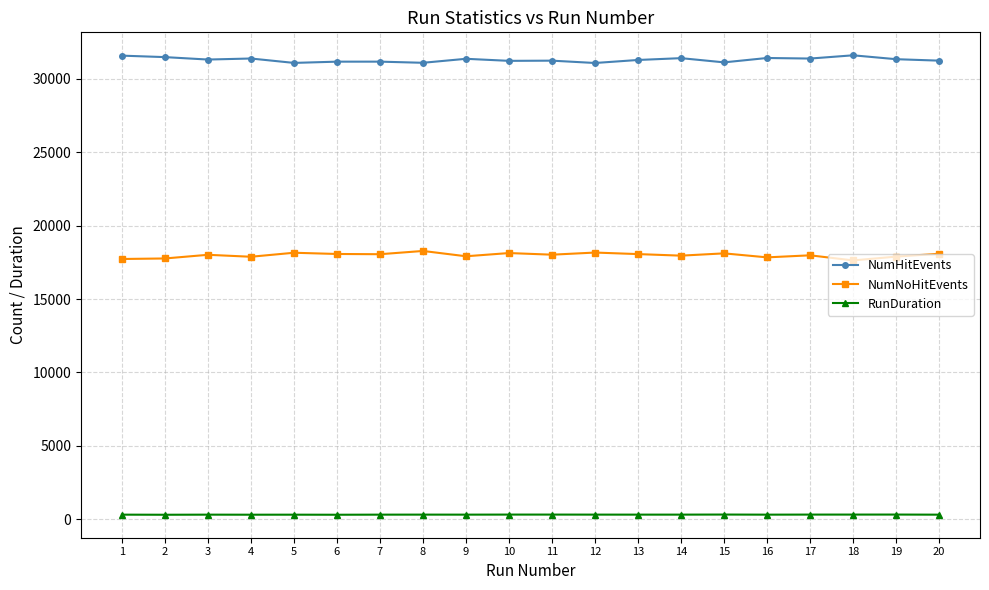

Does the chart display data point markers on the line(s)?

Yes